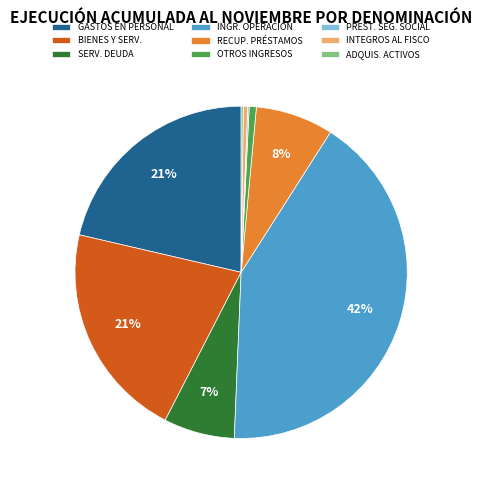

Is the sum of BIENES Y SERV. and INGR. OPERACIÓN greater than half?

Yes